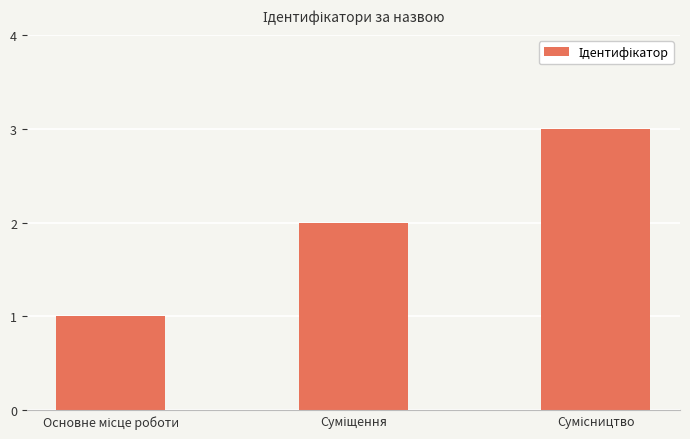

What is the sum of all values?

6